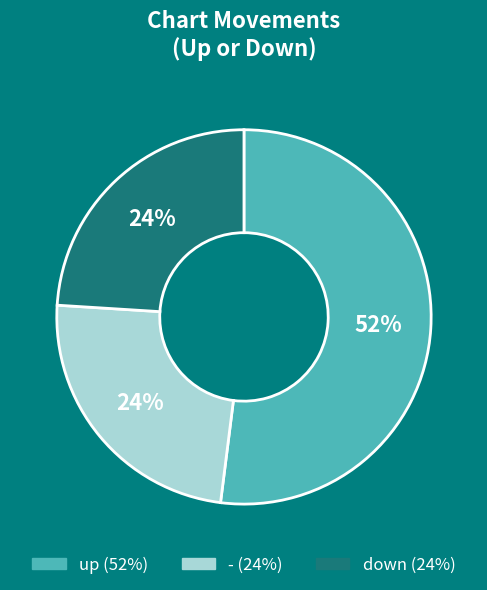

To the nearest percent, what percentage of the pie is down?

24%